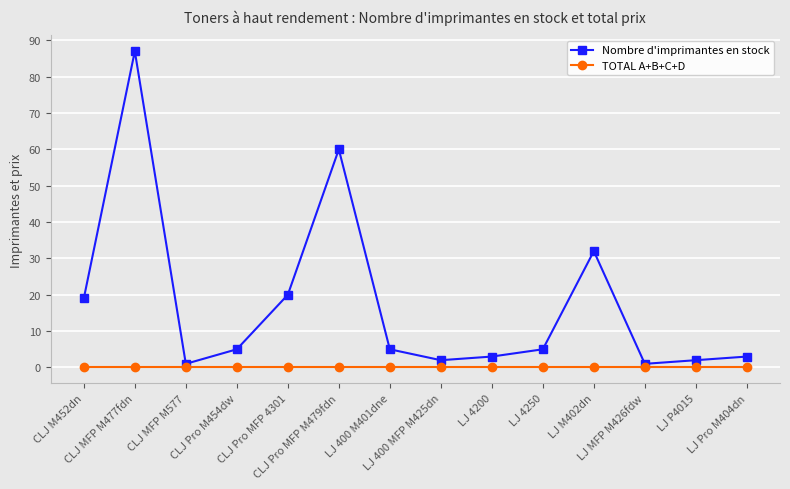

What is the average value of the Nombre d'imprimantes en stock series?

18